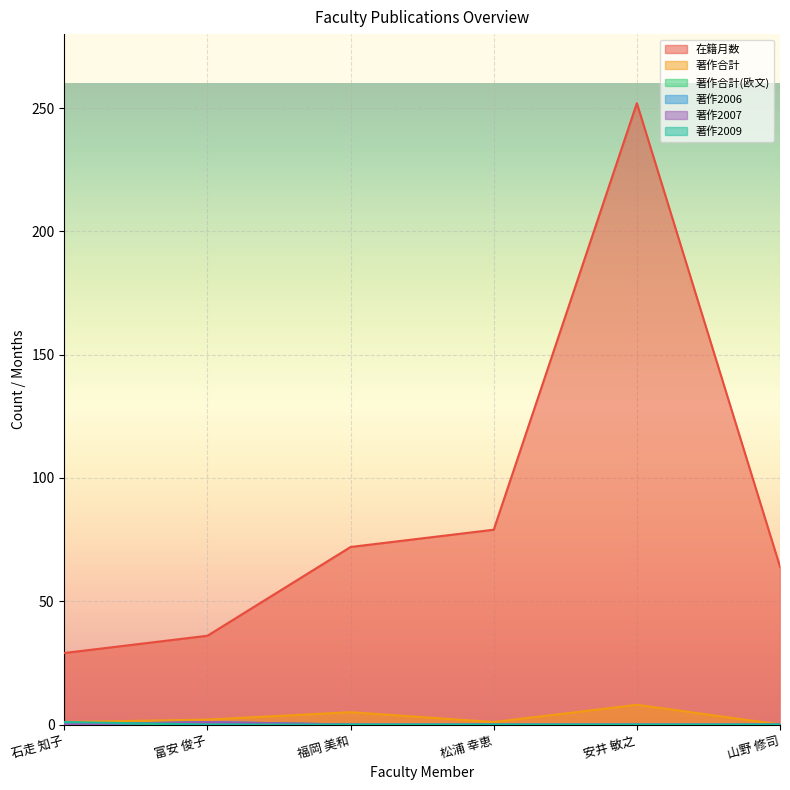

How many times do 著作2006 and 著作2009 cross each other?

1